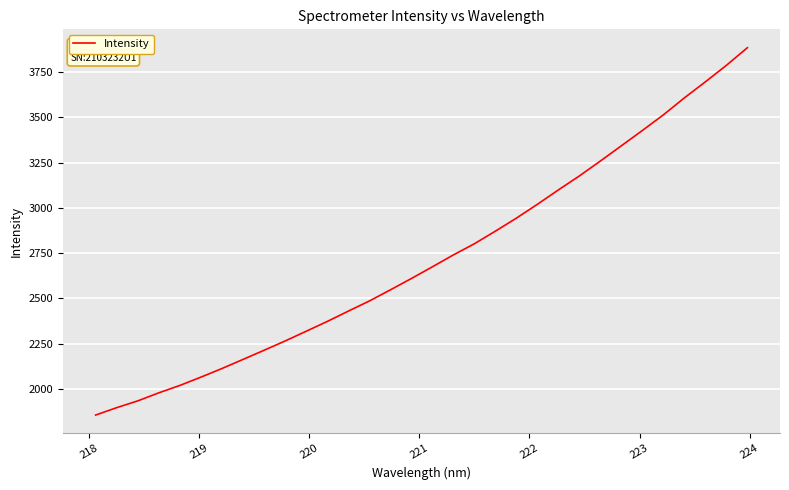

What is the difference between the maximum and minimum values?

2027.9